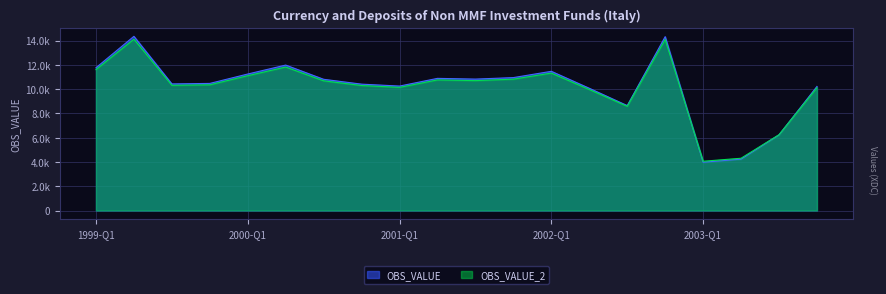

What is the value of the 19th point from the left?

6229